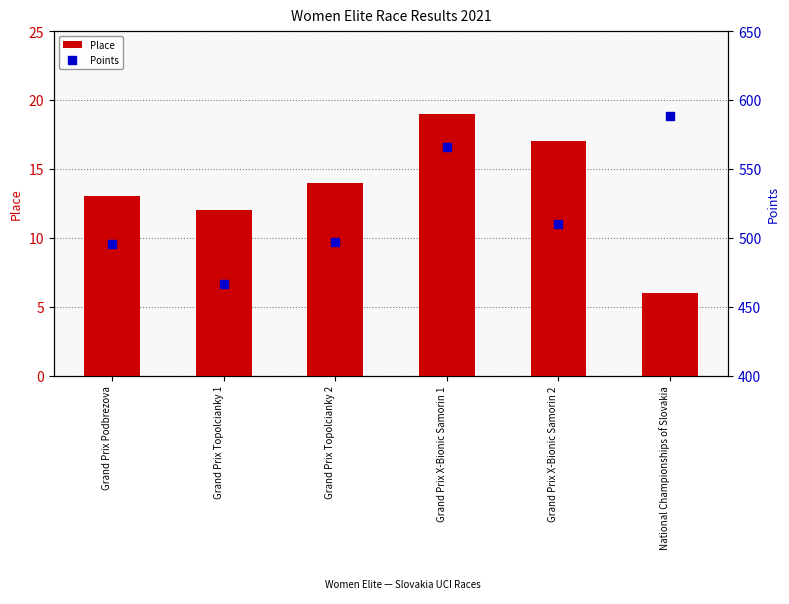

Which series contains the lowest Y value?

Place